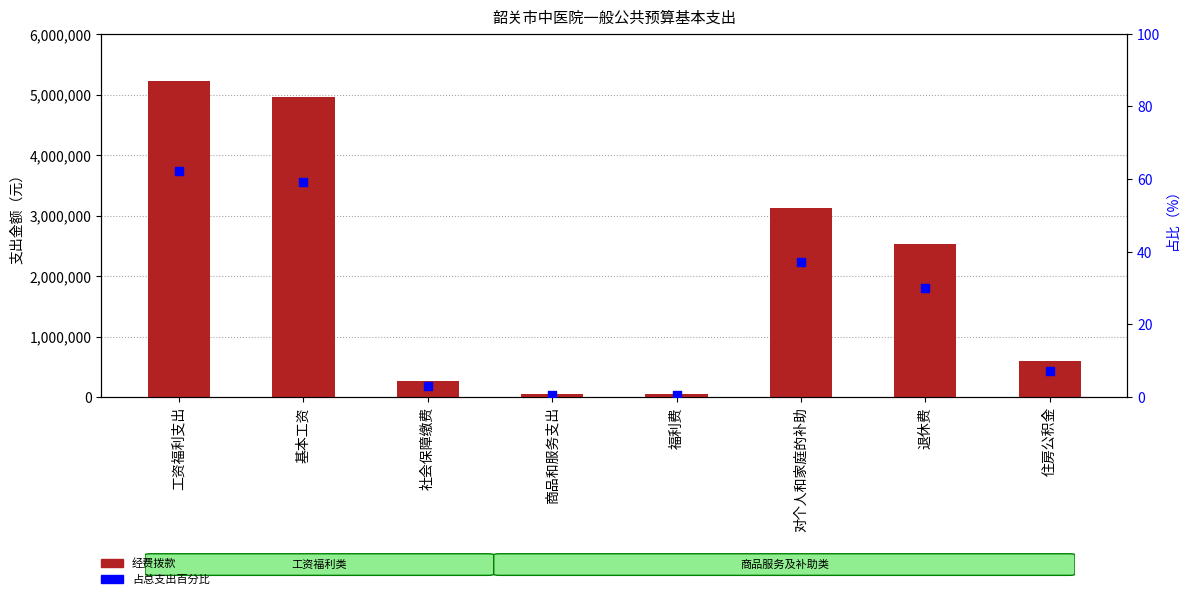

What is the total value across all series at 基本工资?

4964489.0